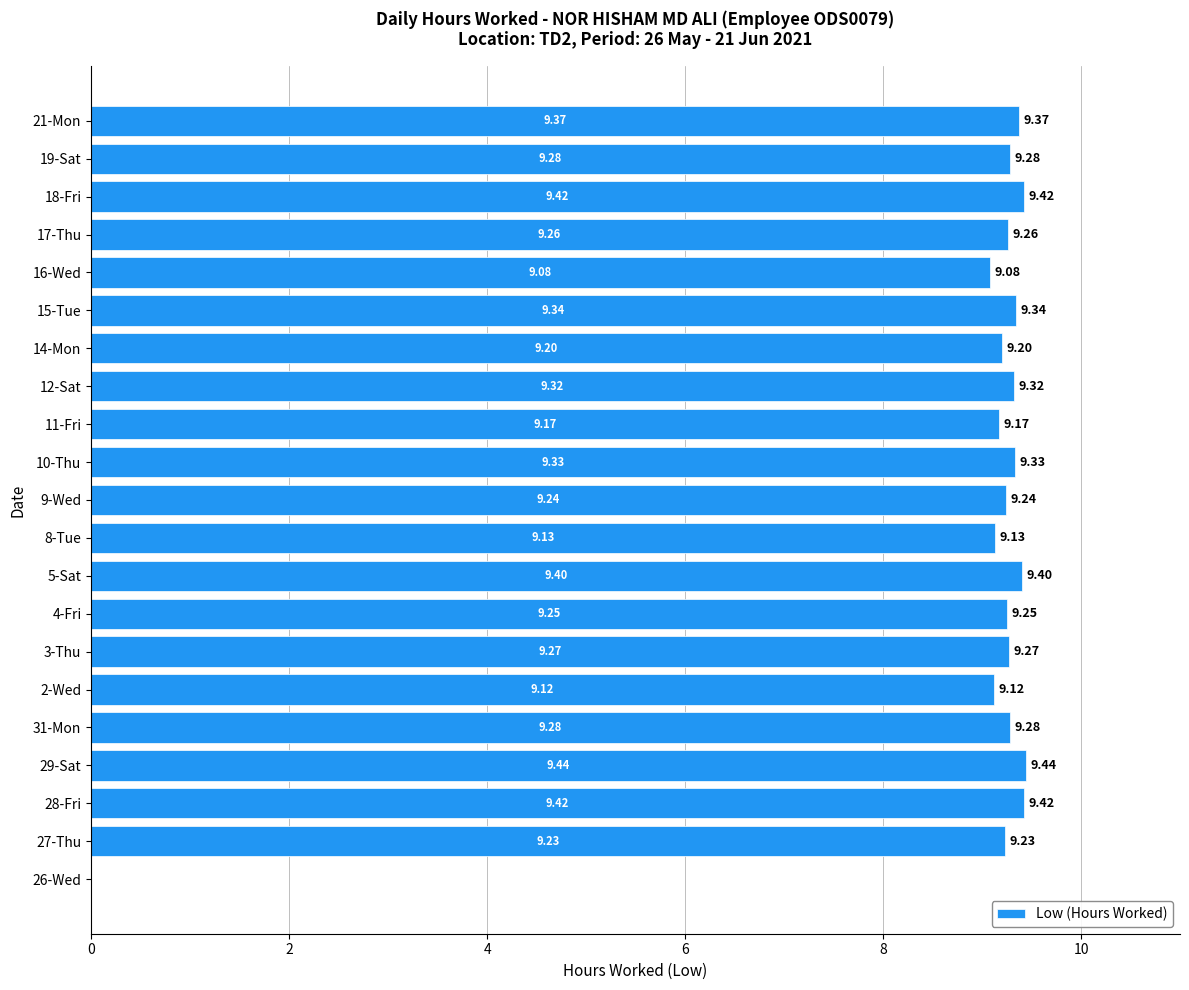

What is the sum of all values?

185.6